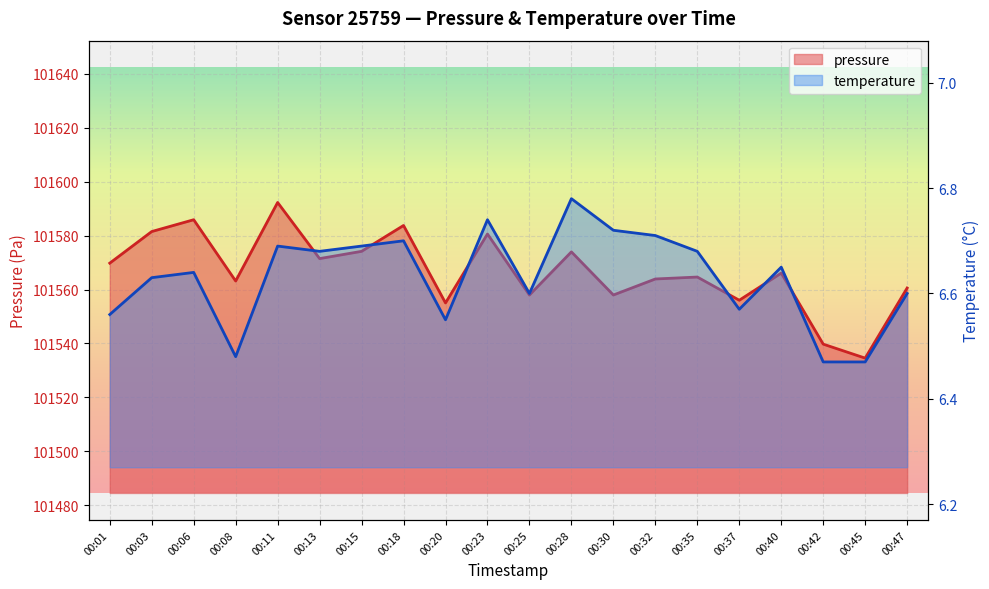

At which label does temperature reach its minimum?

00:42